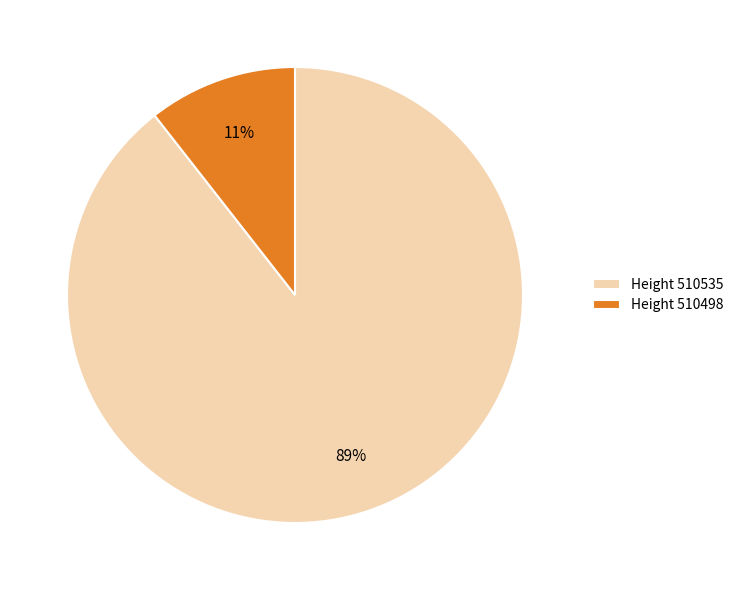

Rank the categories by value from lowest to highest.

Height 510498, Height 510535